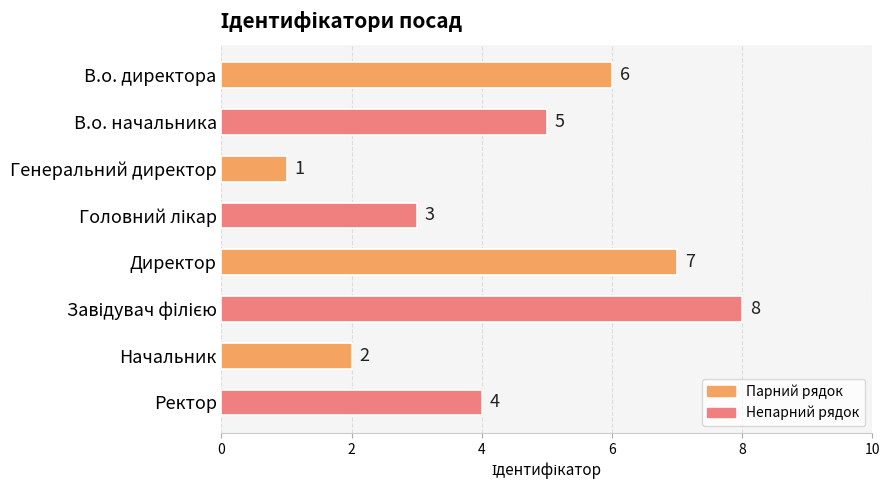

Reading bottom to top, list all the values displayed in this chart.

4	2	8	7	3	1	5	6